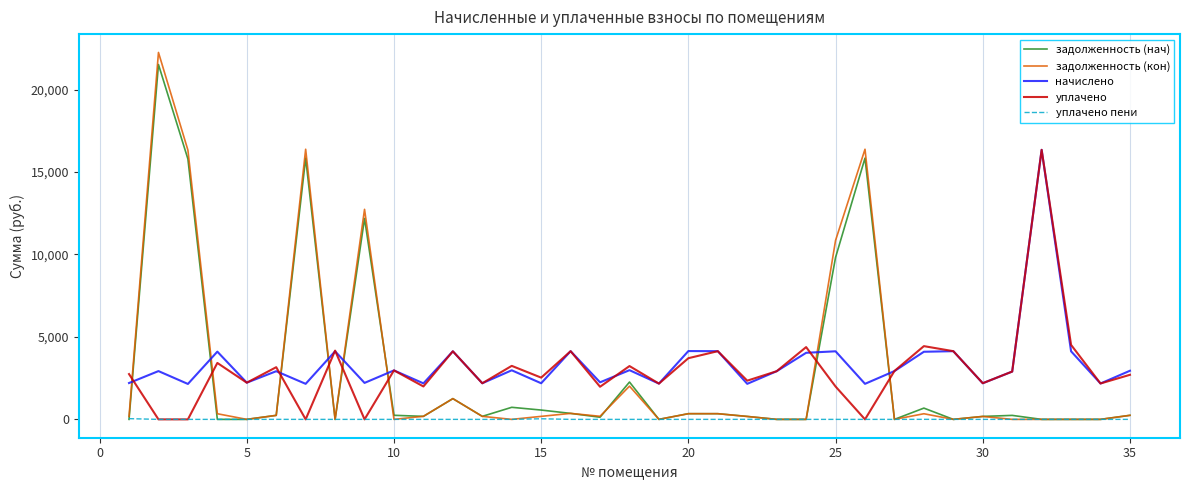

Which series has the largest range (max minus min)?

задолженность (кон)